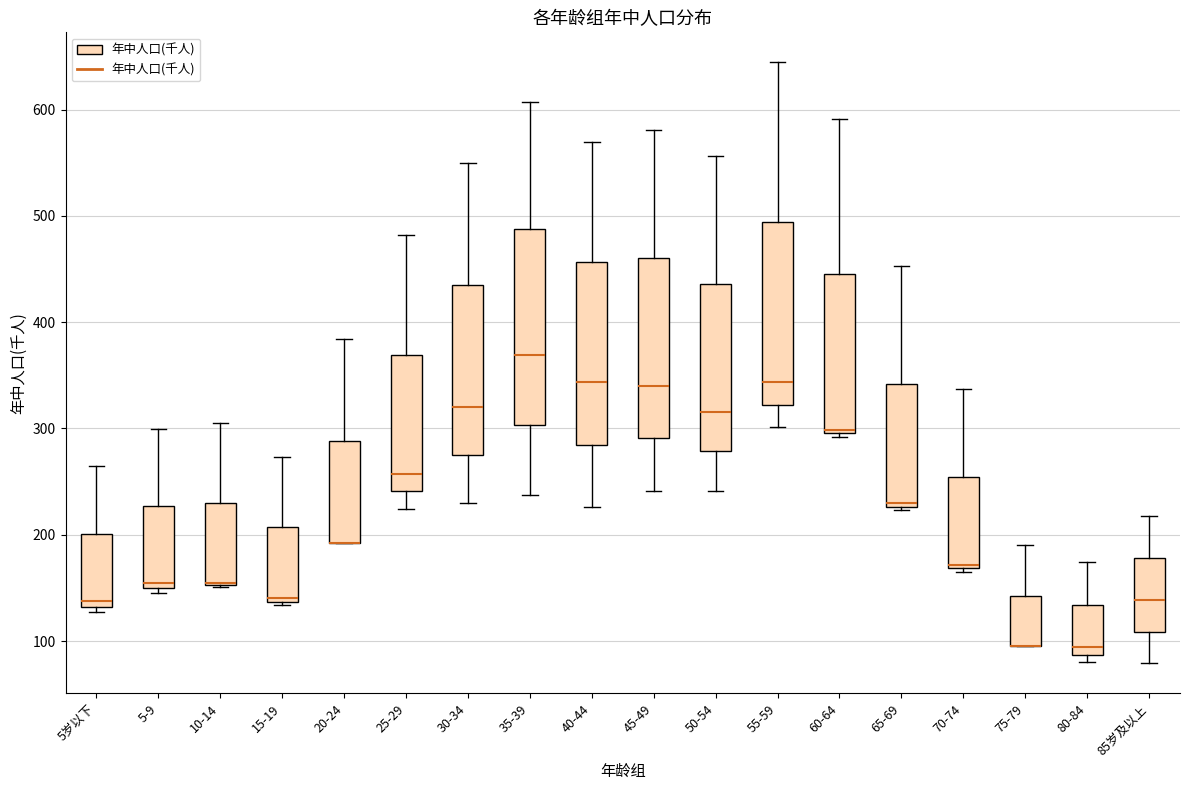

Reading left to right, read every box against the y-axis: the position of its median line, the range the box covers, and the ends of its whiskers. The values are not printed on the chart, so give them approximately, as read against the axis.

5岁以下: median 140, box 130 to 200, whiskers 130 (just below the box's lower edge) to 260
5-9: median 150 (just above the box's lower edge), box 150 to 230, whiskers 140 to 300
10-14: median 150 (drawn on the box's lower edge), box 150 to 230, whiskers 150 to 310
15-19: median 140 (just above the box's lower edge), box 140 to 210, whiskers 130 to 270
20-24: median 190 (drawn on the box's lower edge), box 190 to 290, whiskers 190 to 380
25-29: median 260, box 240 to 370, whiskers 220 to 480
30-34: median 320, box 280 to 440, whiskers 230 to 550
35-39: median 370, box 300 to 490, whiskers 240 to 610
40-44: median 340, box 280 to 460, whiskers 230 to 570
45-49: median 340, box 290 to 460, whiskers 240 to 580
50-54: median 320, box 280 to 440, whiskers 240 to 560
55-59: median 340, box 320 to 490, whiskers 300 to 640
60-64: median 300 (just above the box's lower edge), box 300 to 450, whiskers 290 to 590
65-69: median 230 (just above the box's lower edge), box 230 to 340, whiskers 220 to 450
70-74: median 170 (just above the box's lower edge), box 170 to 250, whiskers 170 (just below the box's lower edge) to 340
75-79: median 100 (drawn on the box's lower edge), box 100 to 140, whiskers 100 to 190
80-84: median 90 (just above the box's lower edge), box 90 to 130, whiskers 80 to 170
85岁及以上: median 140, box 110 to 180, whiskers 80 to 220